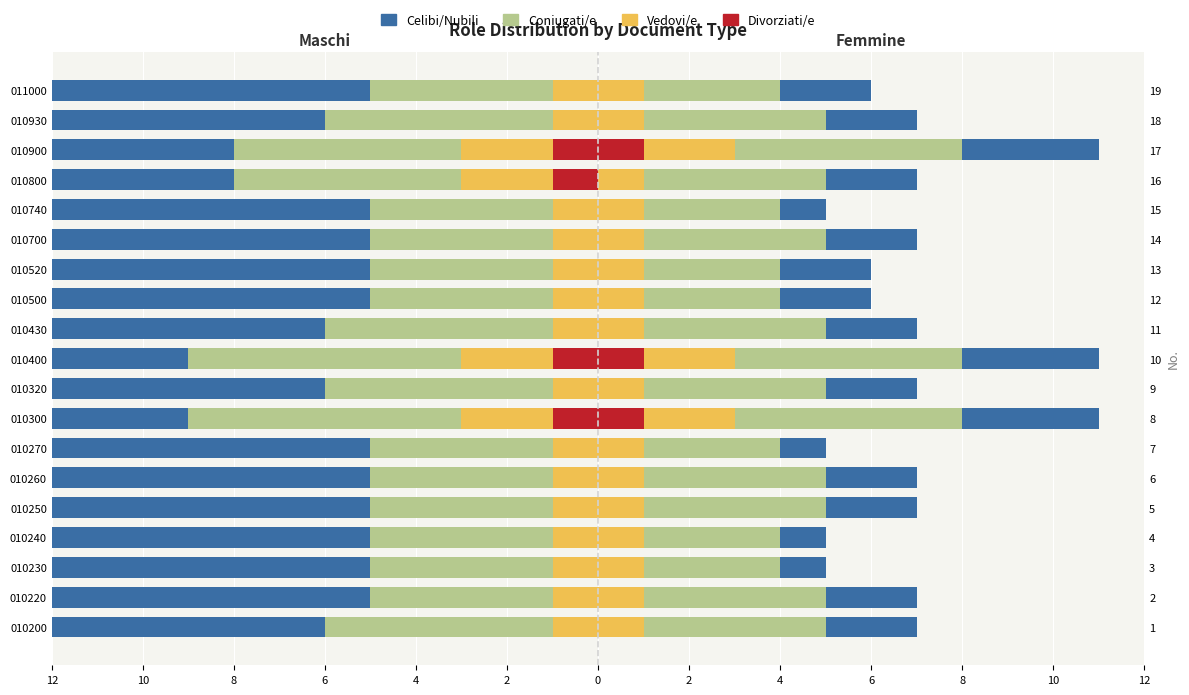

What is the total value across all series at 010740?

-13